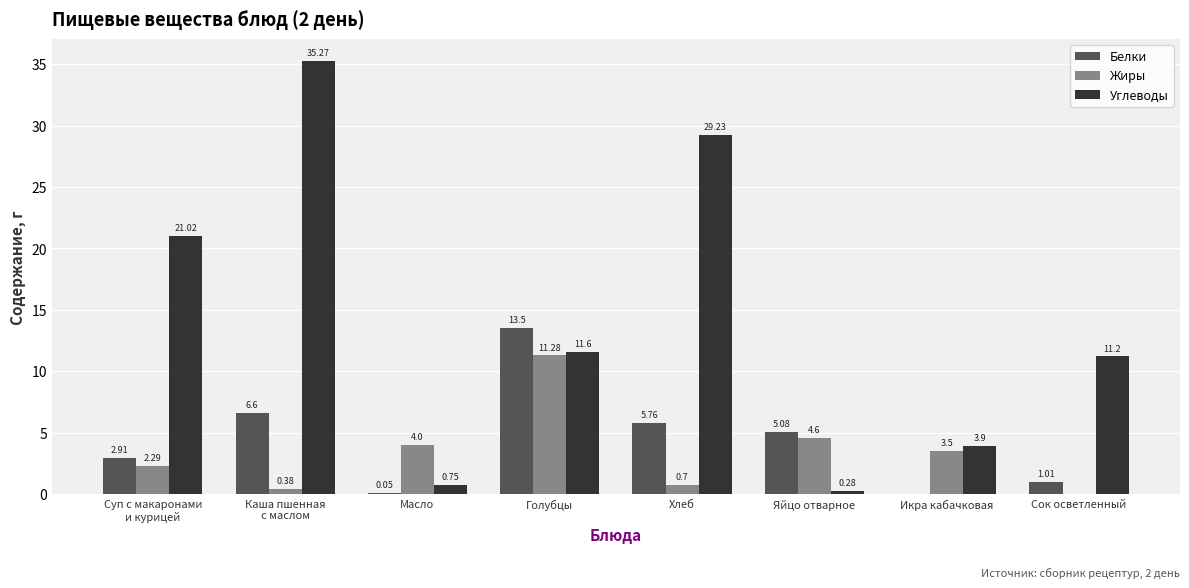

How many groups of bars are there?

8